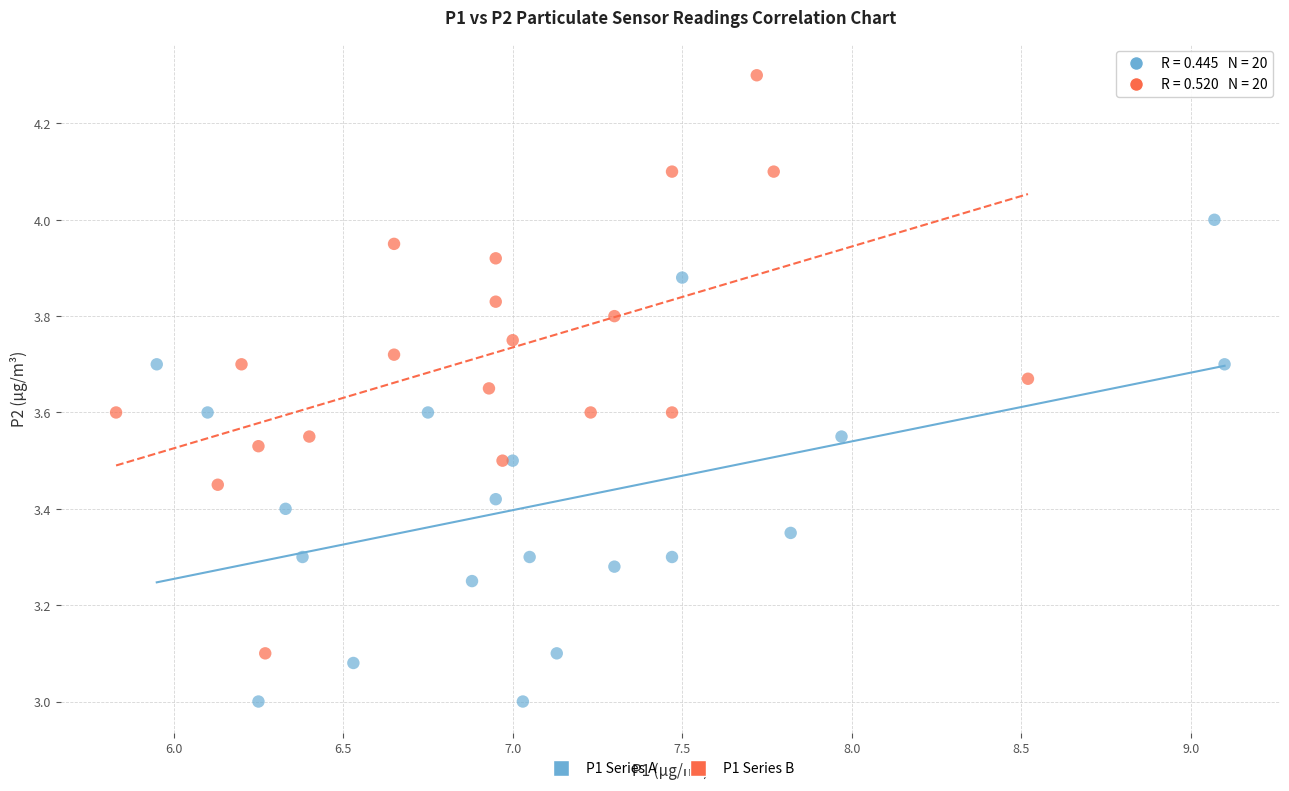

Which series has the widest spread of Y values?

P1 Series B